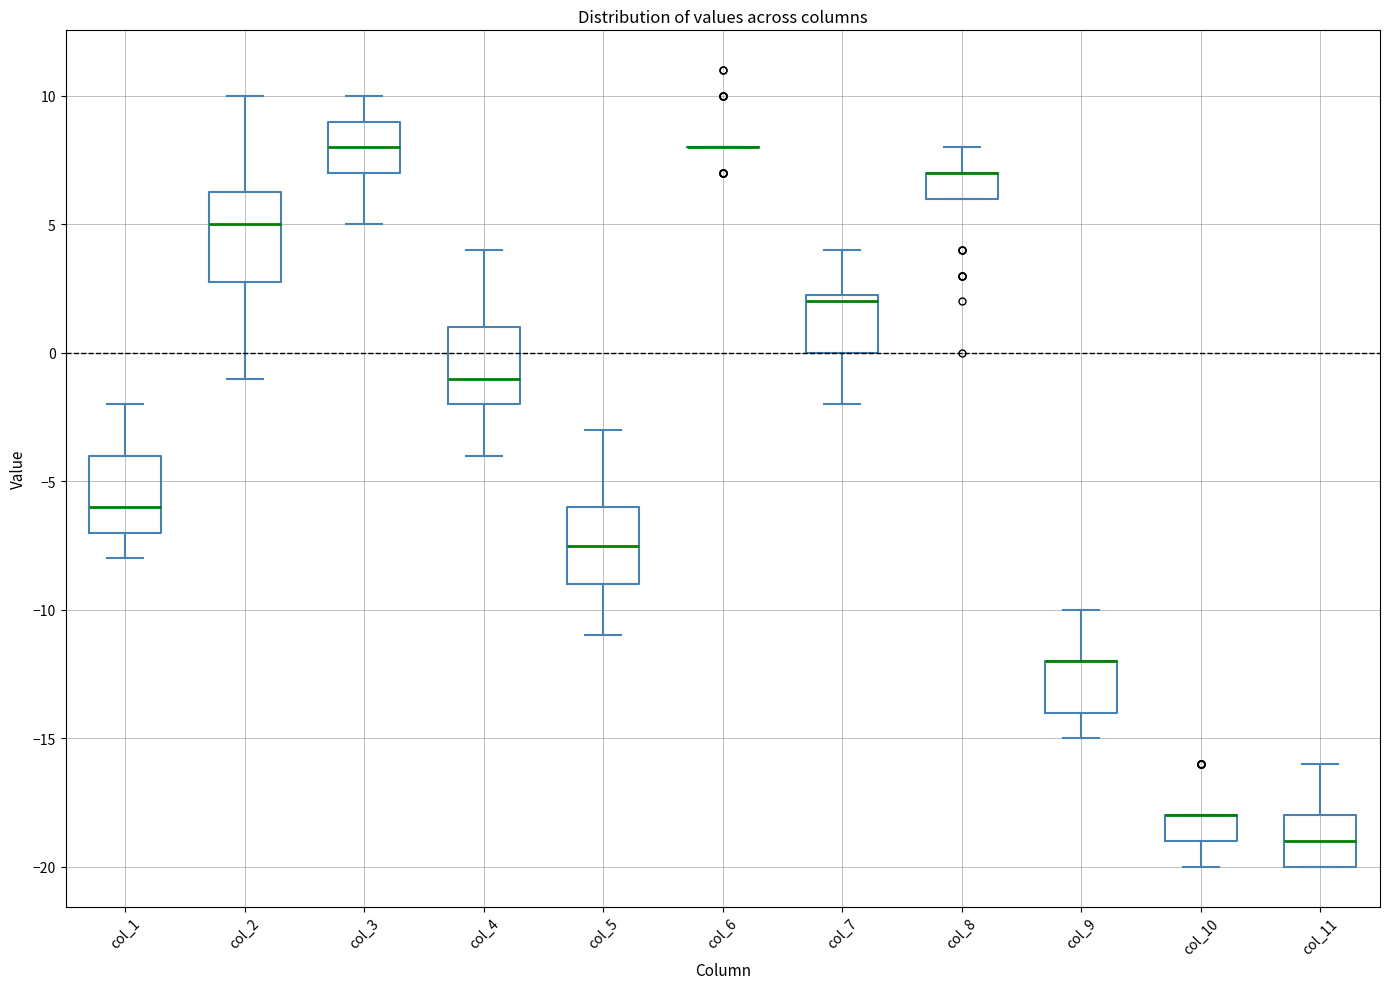

Reading left to right, transcribe this box plot: for each box, give where its median line is, the range the box spans, and where its two whiskers end, as read against the y-axis. The values are not printed on the chart, so give them approximately, as read against the axis.

col_1: median -6.0, box -7.0 to -4.0, whiskers -8.0 to -2.0
col_2: median 5.0, box 3.0 to 6.5, whiskers -1.0 to 10.0
col_3: median 8.0, box 7.0 to 9.0, whiskers 5.0 to 10.0
col_4: median -1.0, box -2.0 to 1.0, whiskers -4.0 to 4.0
col_5: median -7.5, box -9.0 to -6.0, whiskers -11.0 to -3.0
col_6: box collapsed to a line at 8.0, whiskers 8.0 to 8.0
col_7: median 2.0, box 0.0 to 2.5, whiskers -2.0 to 4.0
col_8: median 7.0 (drawn on the box's upper edge), box 6.0 to 7.0, whiskers 6.0 to 8.0
col_9: median -12.0 (drawn on the box's upper edge), box -14.0 to -12.0, whiskers -15.0 to -10.0
col_10: median -18.0 (drawn on the box's upper edge), box -19.0 to -18.0, whiskers -20.0 to -18.0
col_11: median -19.0, box -20.0 to -18.0, whiskers -20.0 to -16.0